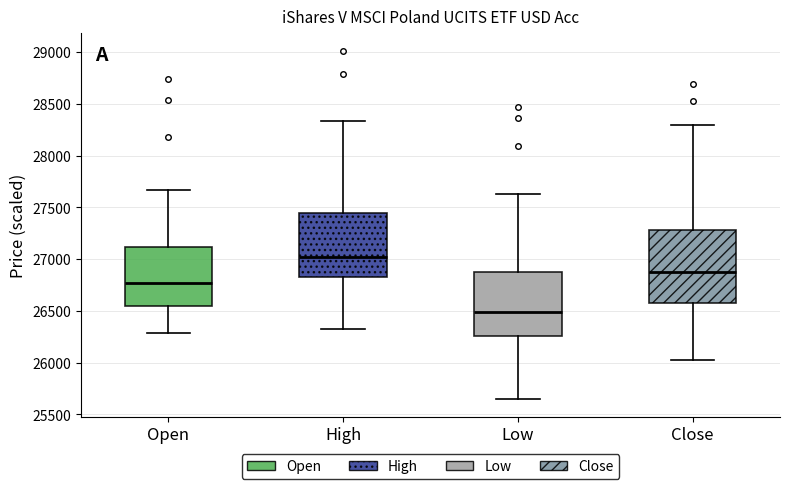

Reading left to right, read every box against the y-axis: the position of its median line, the range the box covers, and the ends of its whiskers. The values are not printed on the chart, so give them approximately, as read against the axis.

Open: median 26750, box 26550 to 27100, whiskers 26300 to 27650
High: median 27050, box 26850 to 27450, whiskers 26350 to 28350
Low: median 26500, box 26250 to 26900, whiskers 25650 to 27650
Close: median 26900, box 26600 to 27300, whiskers 26050 to 28300